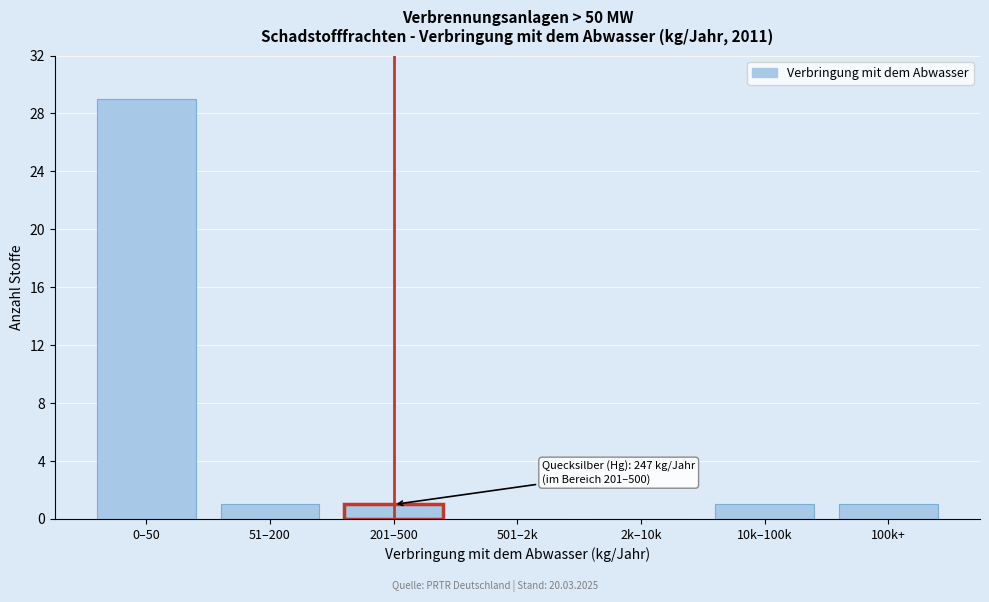

Reading right to left, list all the values displayed in this chart.

100k+=1	10k–100k=1	2k–10k=0	501–2k=0	201–500=1	51–200=1	0–50=29